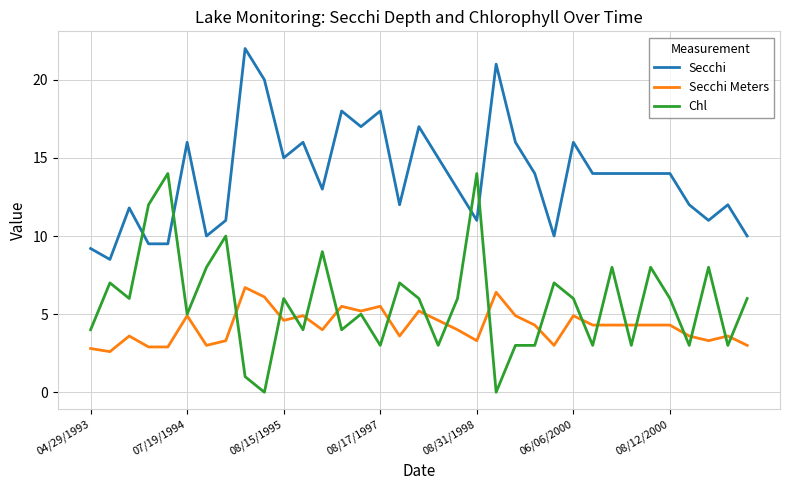

Rank the series by their average value, from lowest to highest.

Secchi Meters, Chl, Secchi